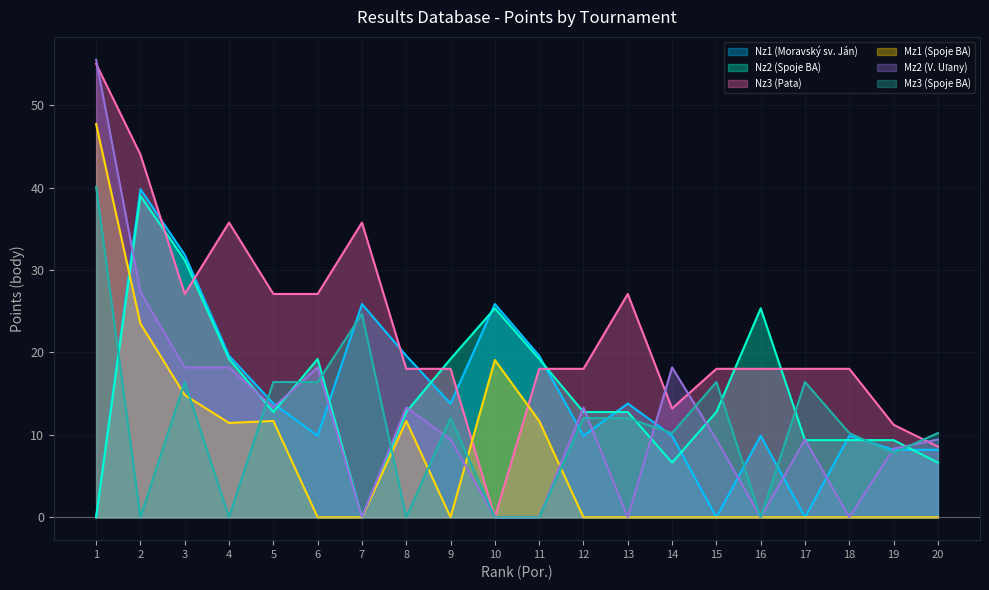

Where is the first local maximum for Nz1 (Moravský sv. Ján)?

2